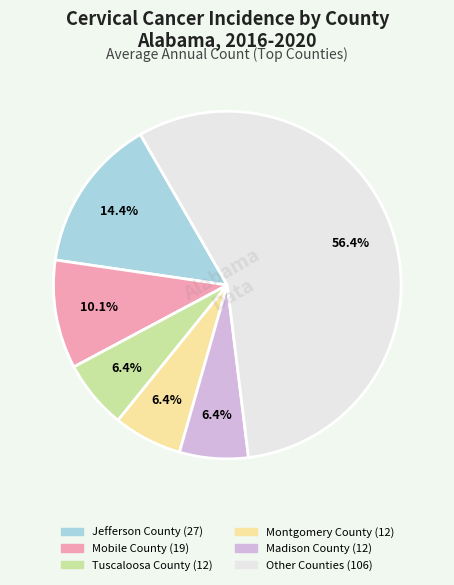

To the nearest percent, what is the difference between the largest and smallest slice percentages?

50%